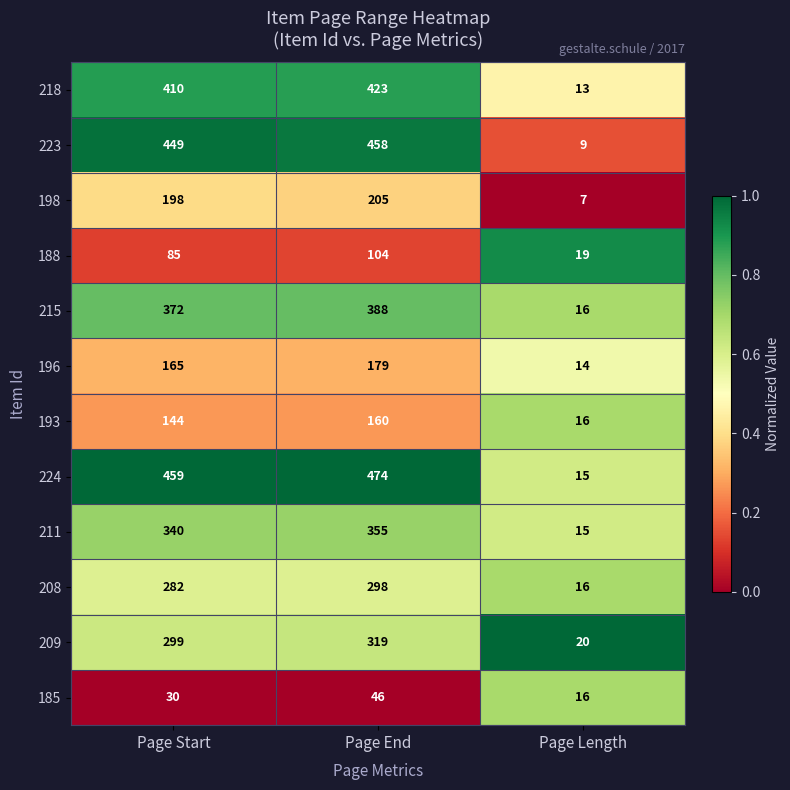

Which series has the largest range (max minus min)?

224